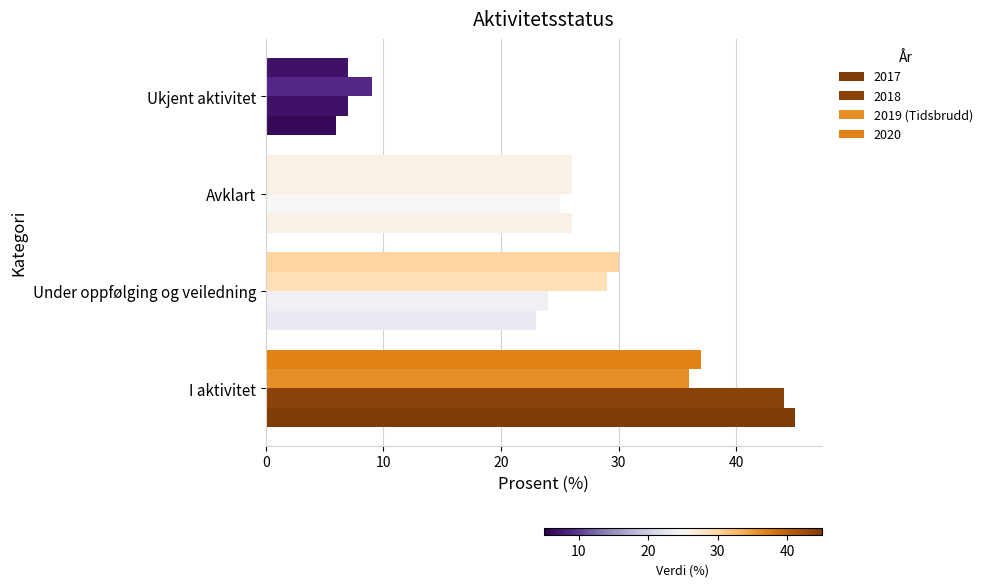

Count the number of categories in the chart.

4